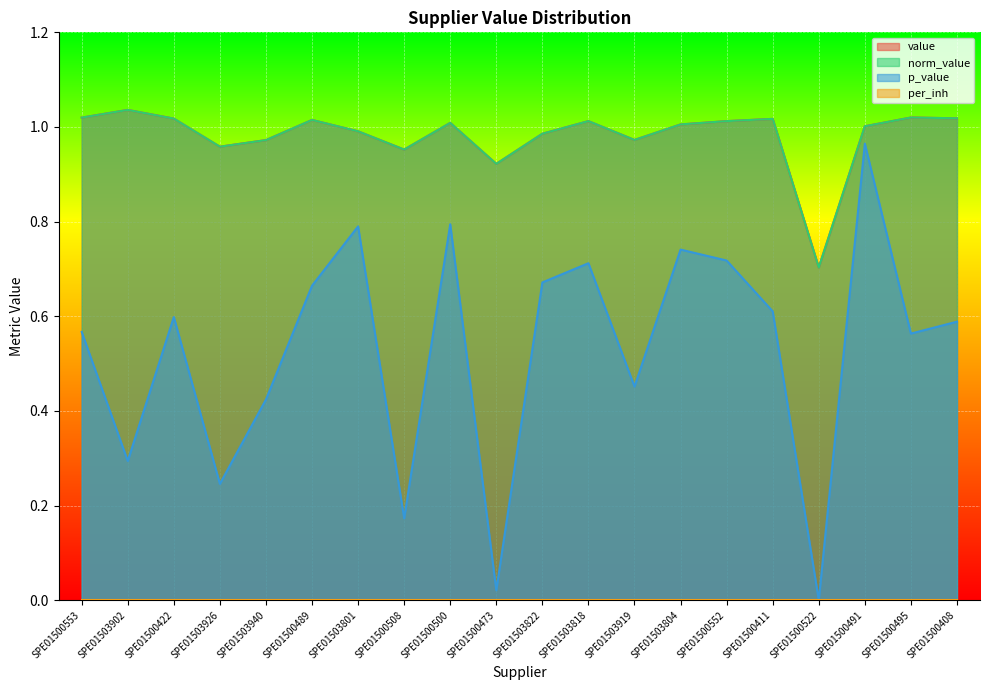

What is the label of the 15th point from the left?

SPE01500552